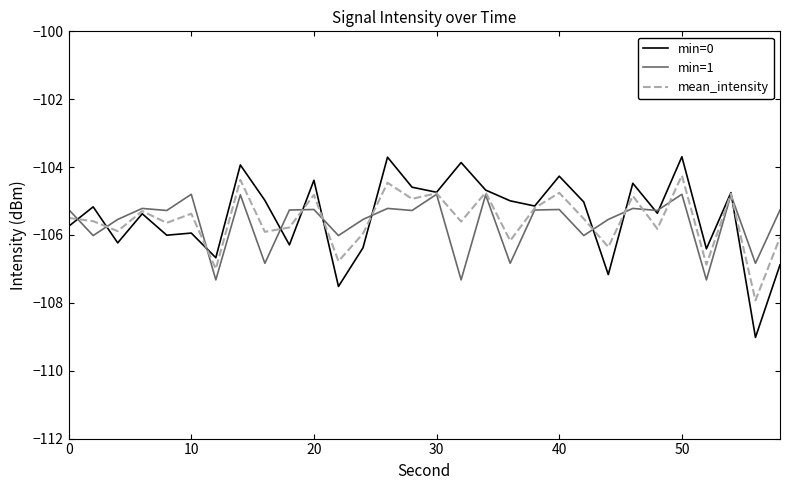

What is the difference between the second highest and second lowest values in the min=1 series?

2.5